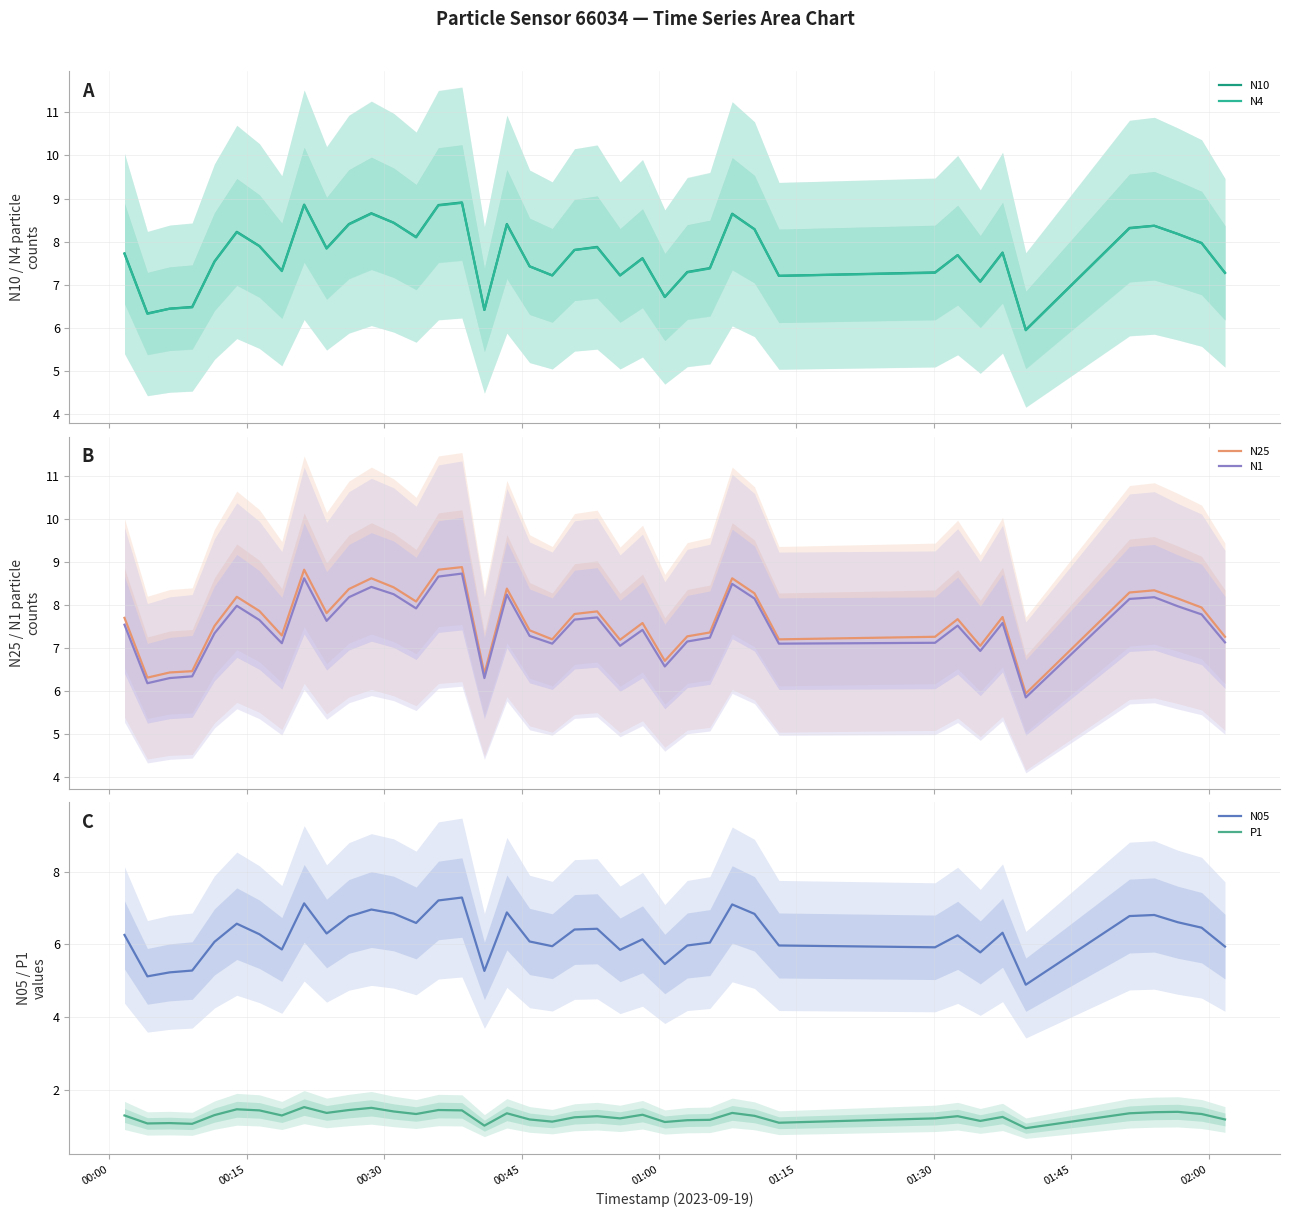

How many lines are shown in the chart?

6